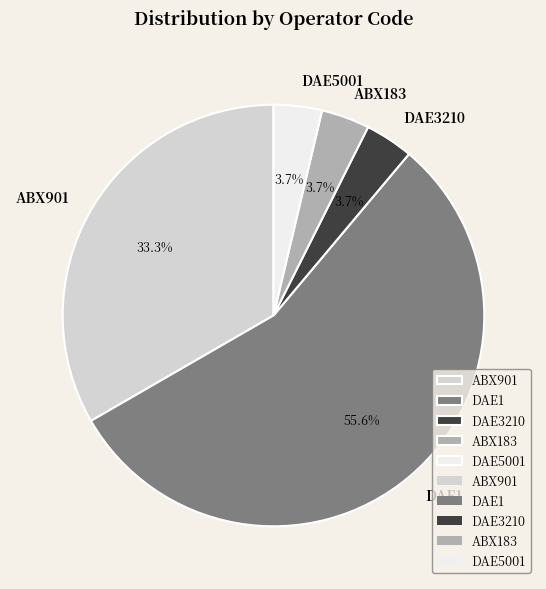

Count the number of slices in the pie.

5